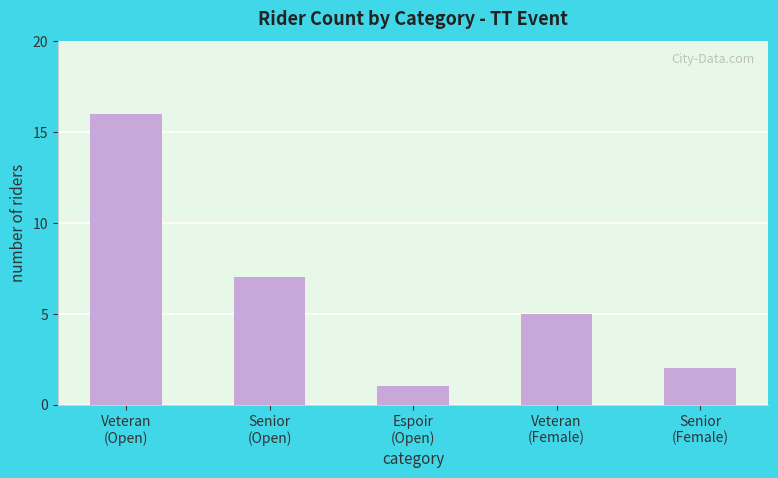

Which has a higher value, Veteran
(Female) or Veteran
(Open)?

Veteran
(Open)